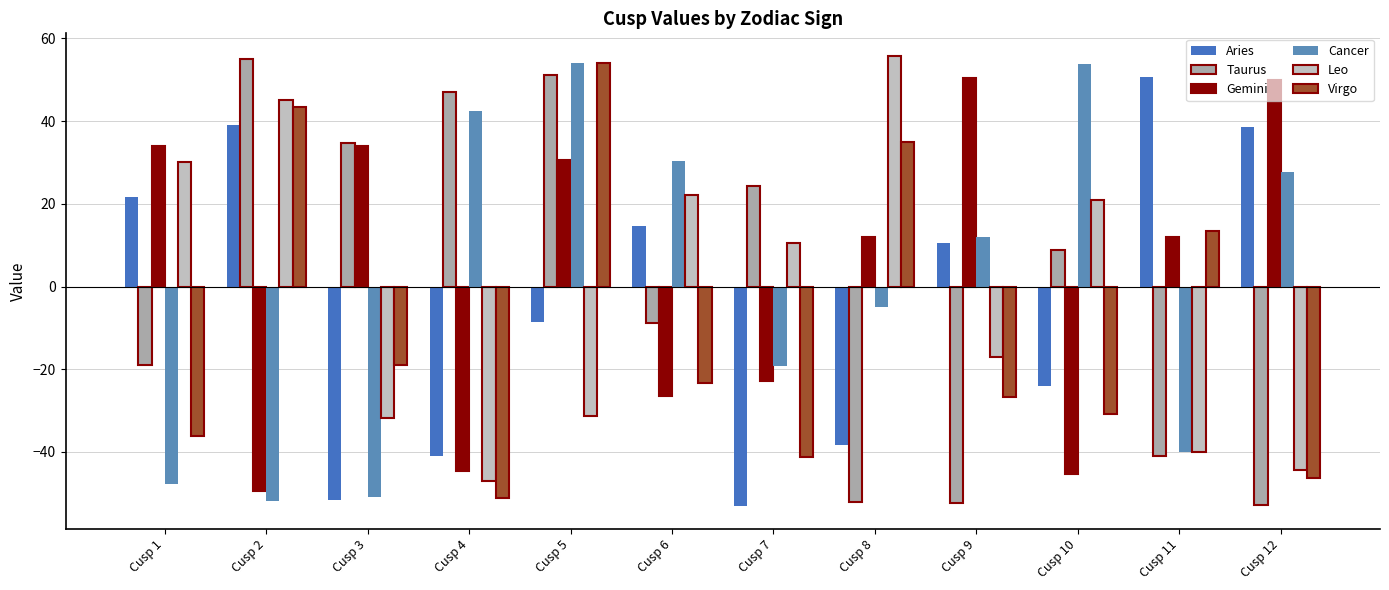

Which series has the widest spread of values?

Taurus